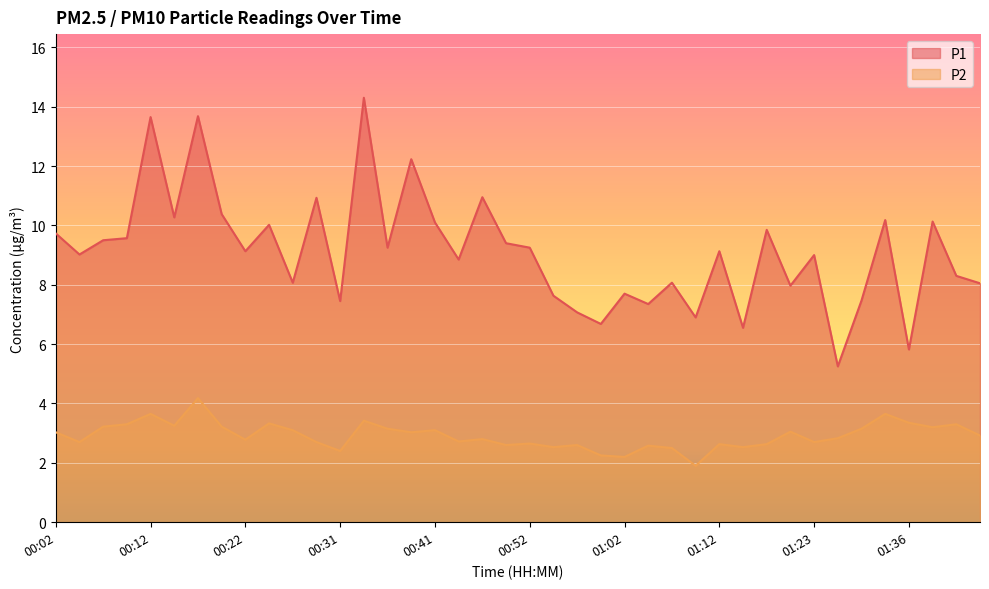

What is the lowest value of the P2 series?

1.9